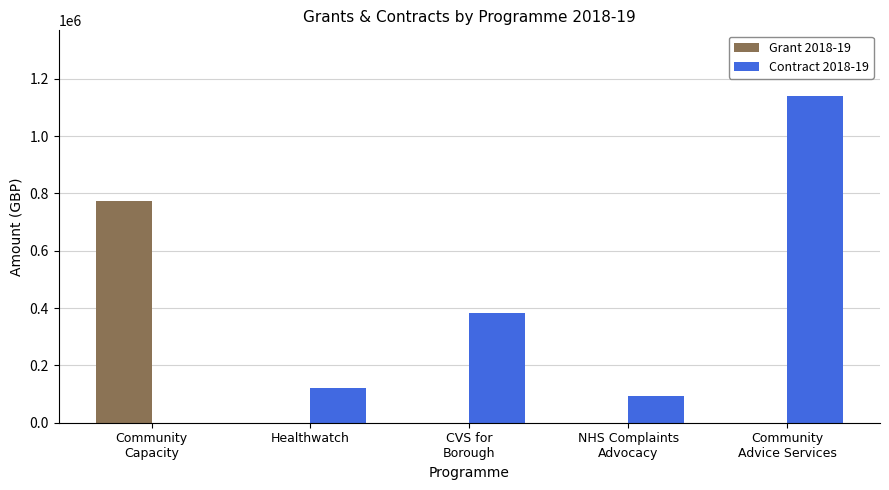

How many values in the Grant 2018-19 series exceed 0?

1